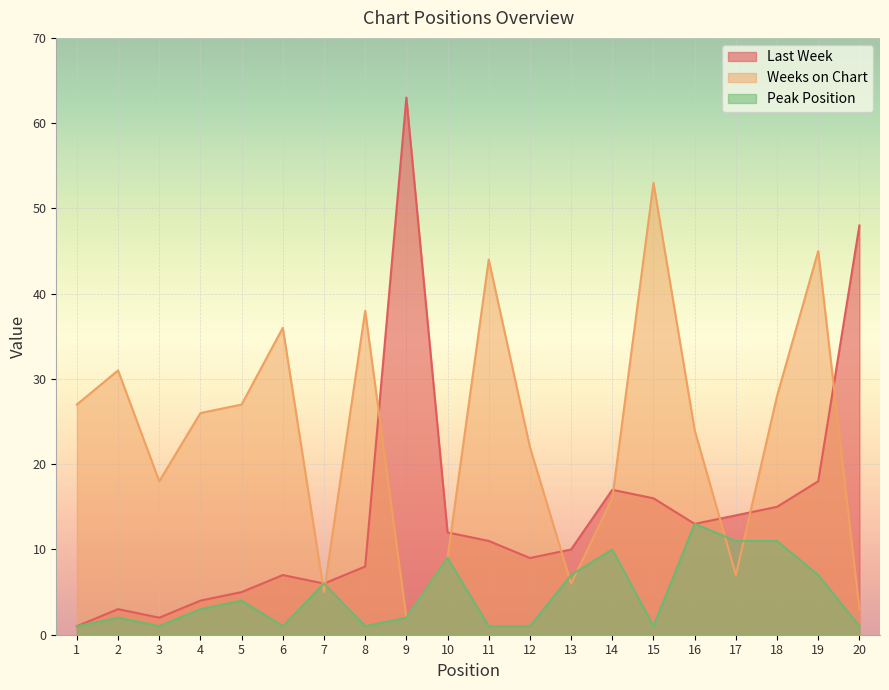

At which label is Peak Position closest to 7?

13